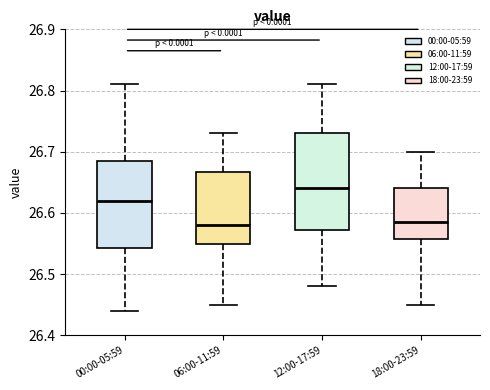

Reading left to right, transcribe this box plot: for each box, give where its median line is, the range the box spans, and where its two whiskers end, as read against the y-axis. The values are not printed on the chart, so give them approximately, as read against the axis.

00:00-05:59: median 26.62, box 26.54 to 26.69, whiskers 26.44 to 26.81
06:00-11:59: median 26.58, box 26.55 to 26.67, whiskers 26.45 to 26.73
12:00-17:59: median 26.64, box 26.57 to 26.73, whiskers 26.48 to 26.81
18:00-23:59: median 26.59, box 26.56 to 26.64, whiskers 26.45 to 26.70